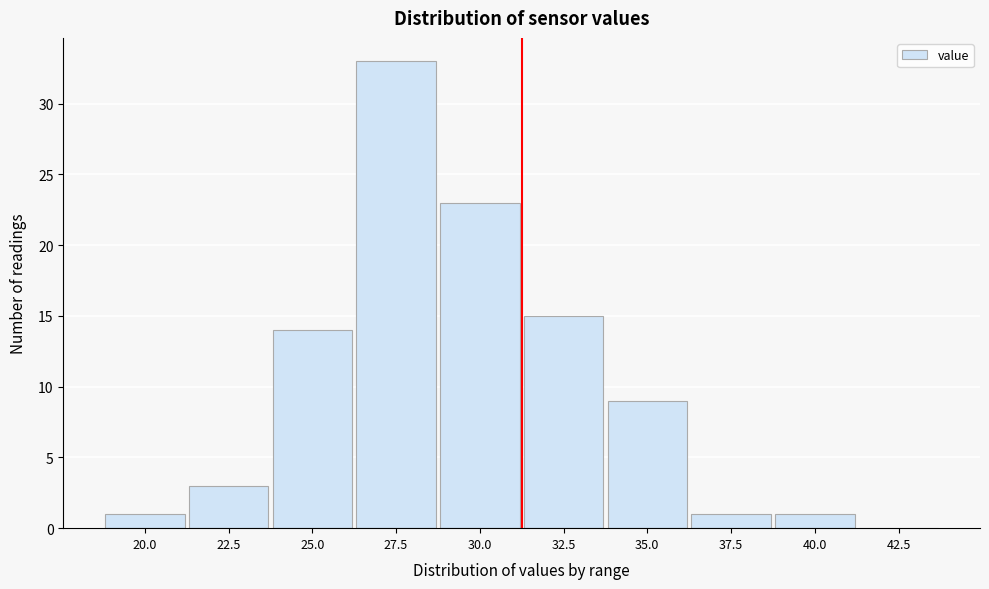

Reading right to left, extract all data points from this chart.

42.5=0	40.0=1	37.5=1	35.0=9	32.5=15	30.0=23	27.5=33	25.0=14	22.5=3	20.0=1